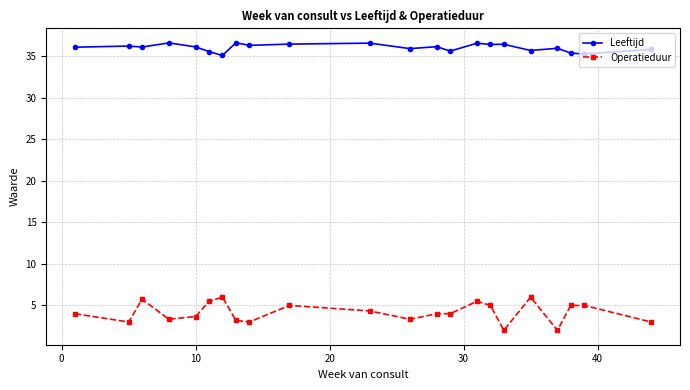

True or false: Leeftijd has more than 2 points higher than both neighbors.

True